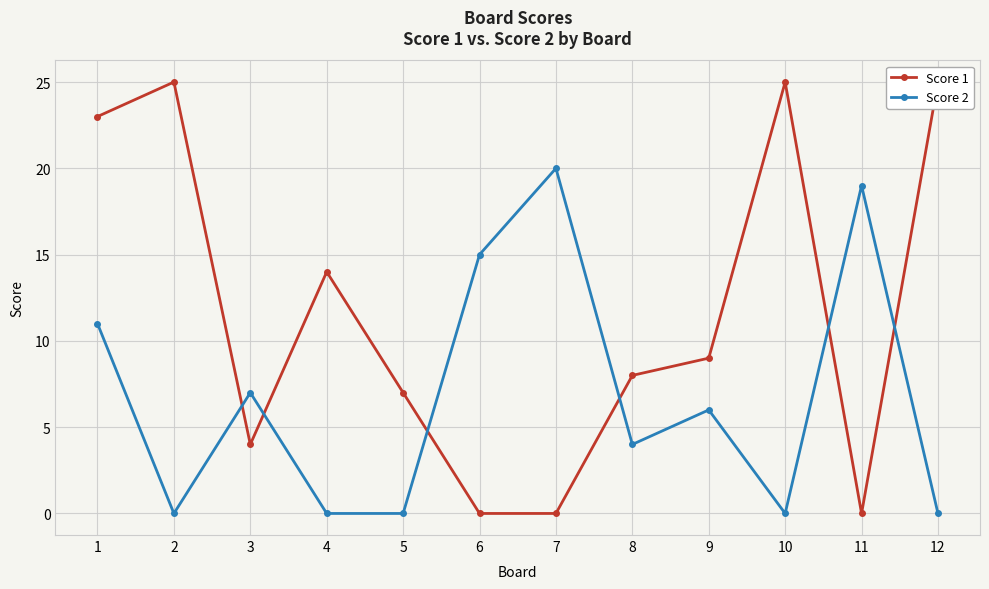

How many values in Score 2 are above zero?

7